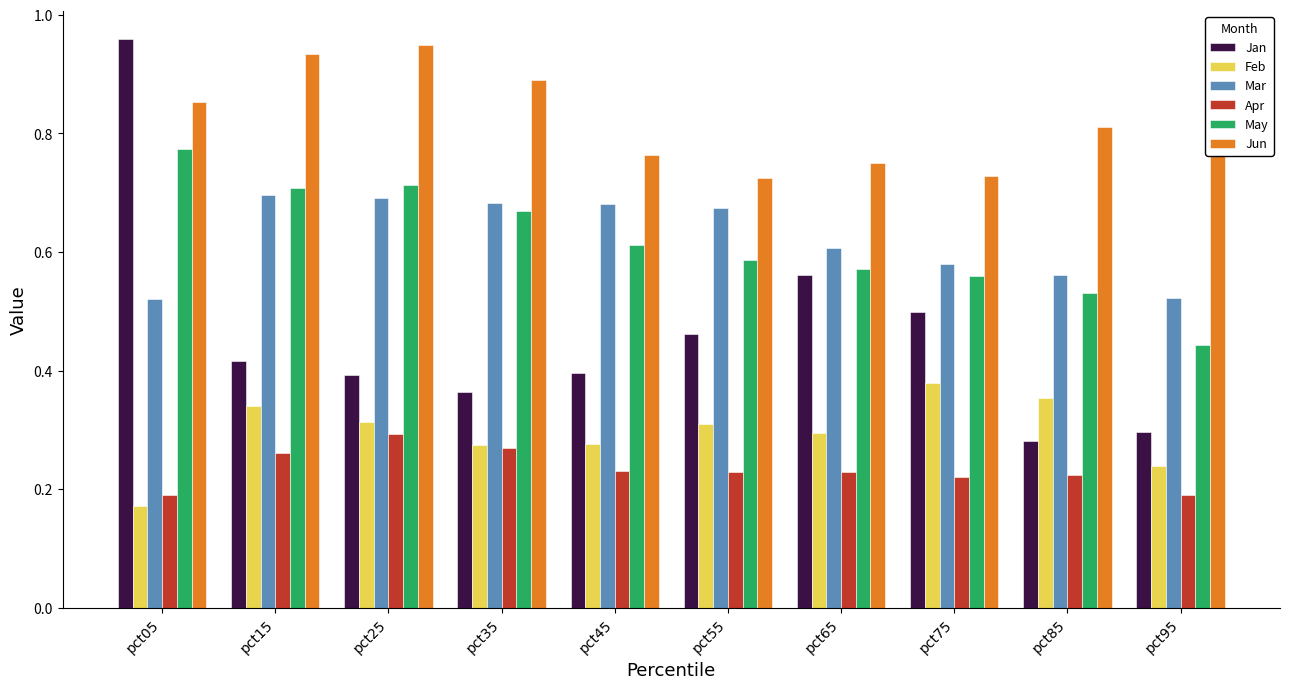

What is the sum of all Jan values?

4.6